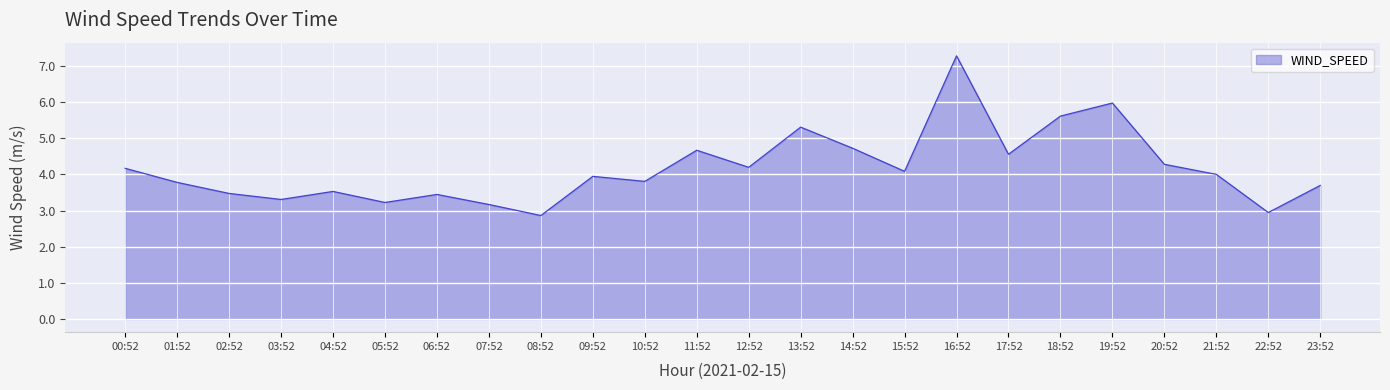

Which has a higher value, 22:52 or 19:52?

19:52